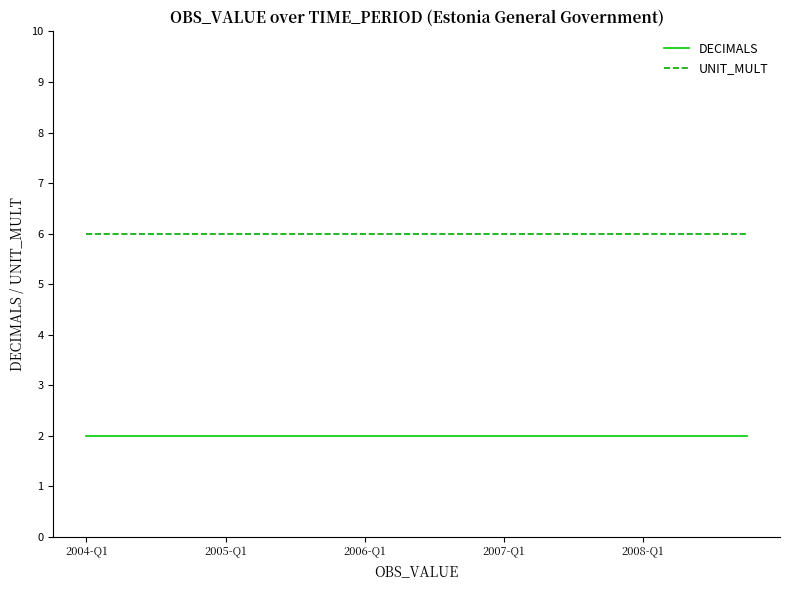

Reading left to right, what are all the values shown in this chart?

DECIMALS: 2	2	2	2	2	2	2	2	2	2	2	2	2	2	2	2	2	2	2	2
UNIT_MULT: 6	6	6	6	6	6	6	6	6	6	6	6	6	6	6	6	6	6	6	6